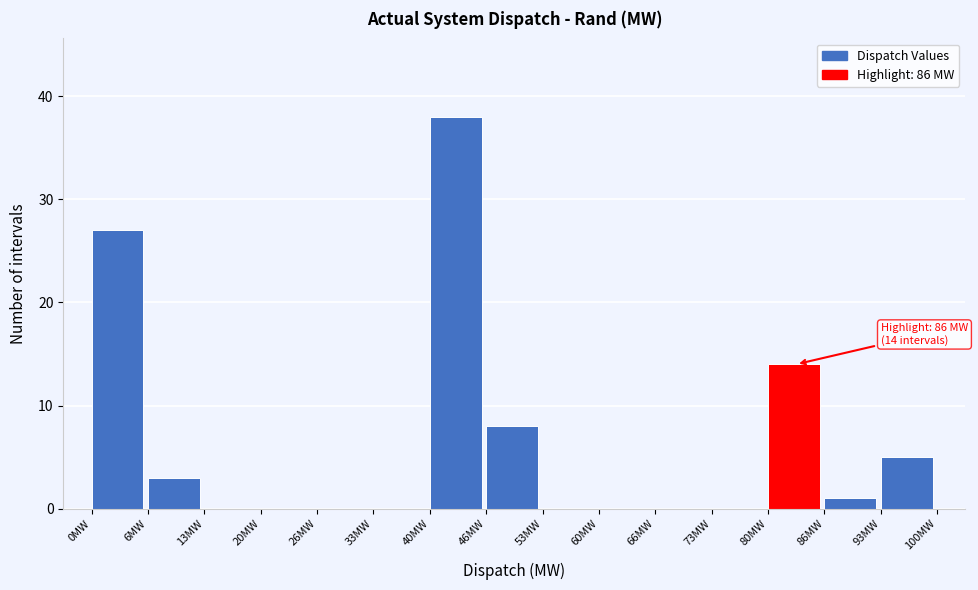

Over which range of the x-axis is the bar tallest?

40 to 47